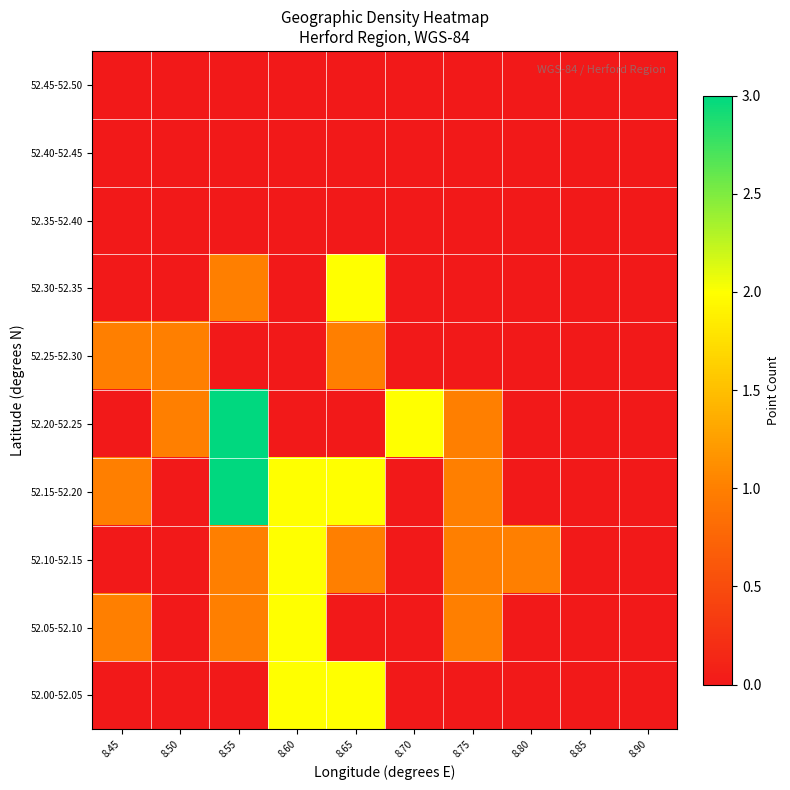

Which series has the largest total across all categories?

52.15-52.20